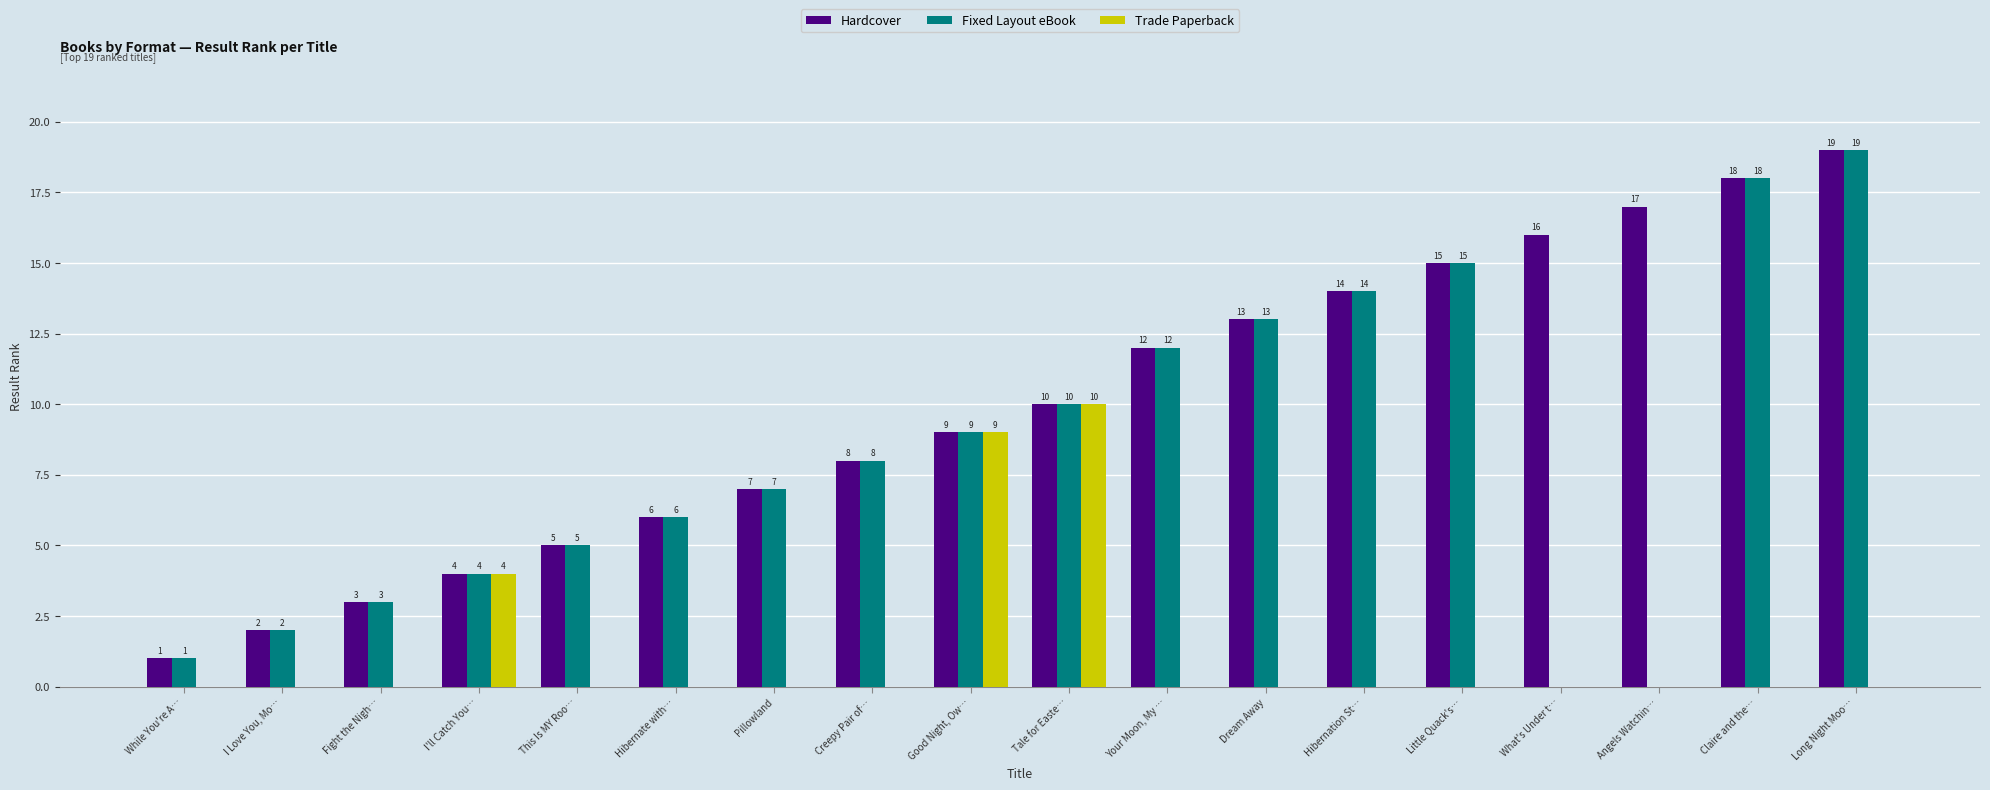

What are all the series names shown in the legend?

Hardcover, Fixed Layout eBook, Trade Paperback